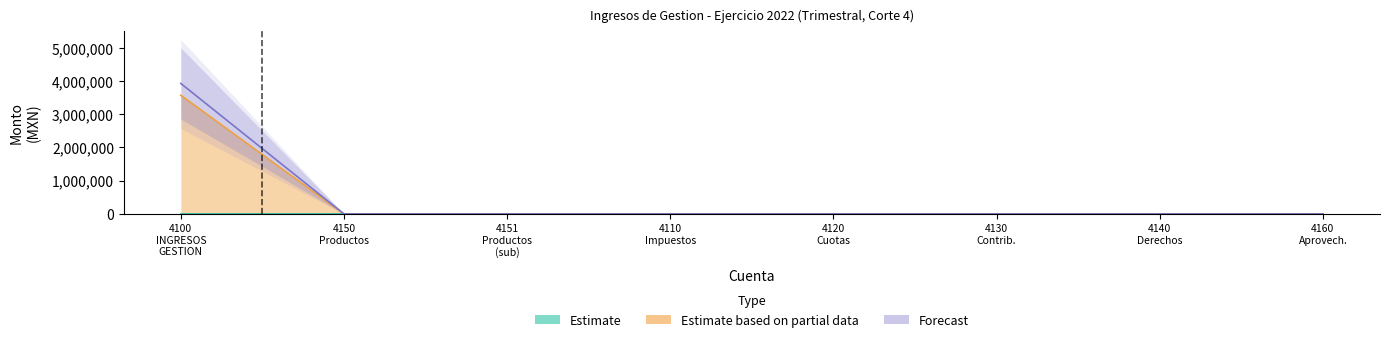

What is the spread (max minus min) of values at 4100_total?

3570157.2